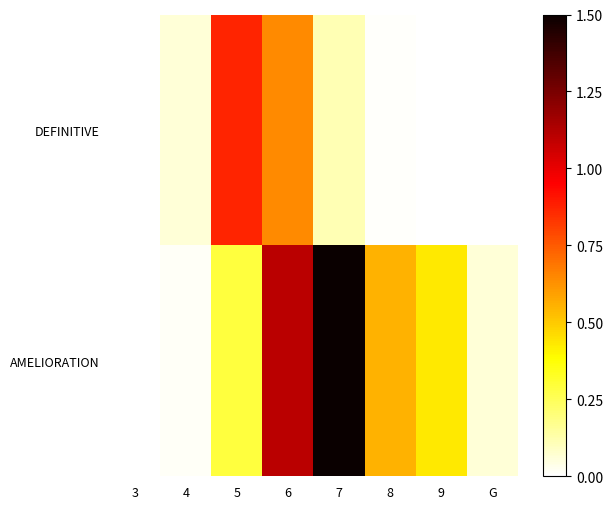

Reading left to right, extract all data points from this chart.

DEFINITIVE: 3=0.0	4=0.1	5=0.9	6=0.6	7=0.1	8=0.0	9=0.0	G=0.0
AMELIORATION: 3=0.0	4=0.0	5=0.3	6=1.1	7=1.5	8=0.6	9=0.4	G=0.1